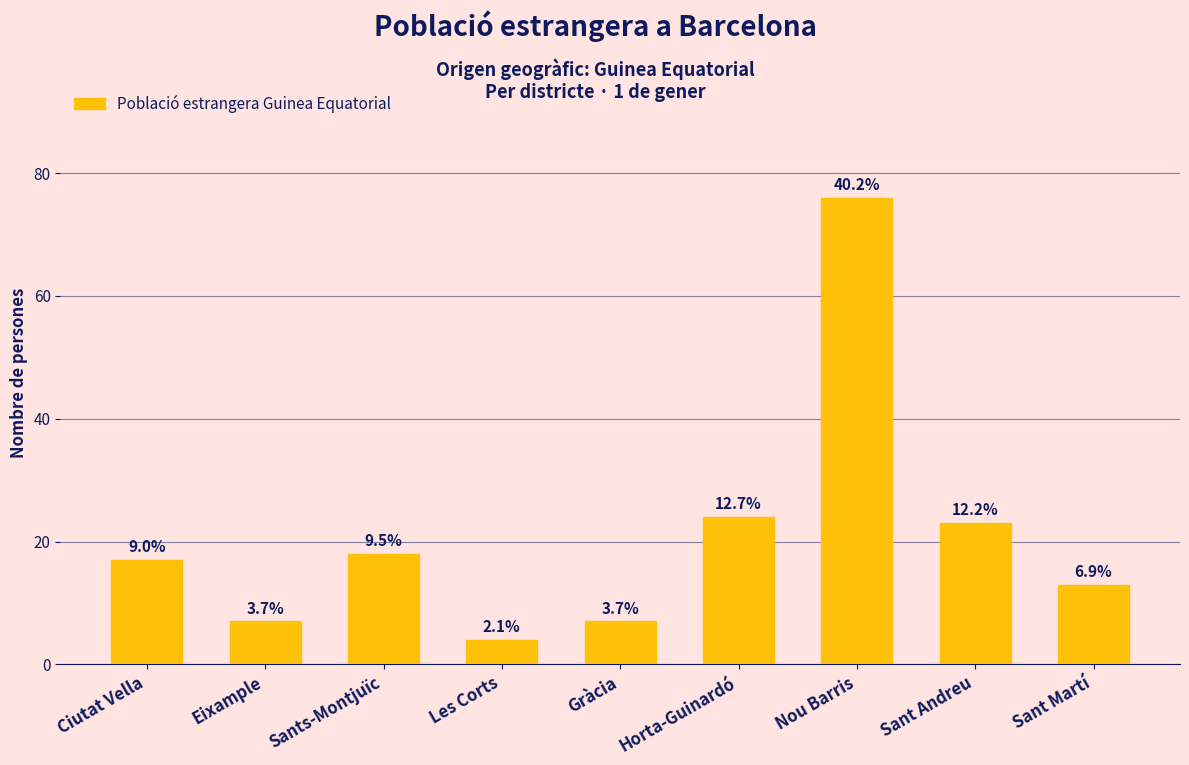

True or false: the data shows 23 at Sant Andreu.

True